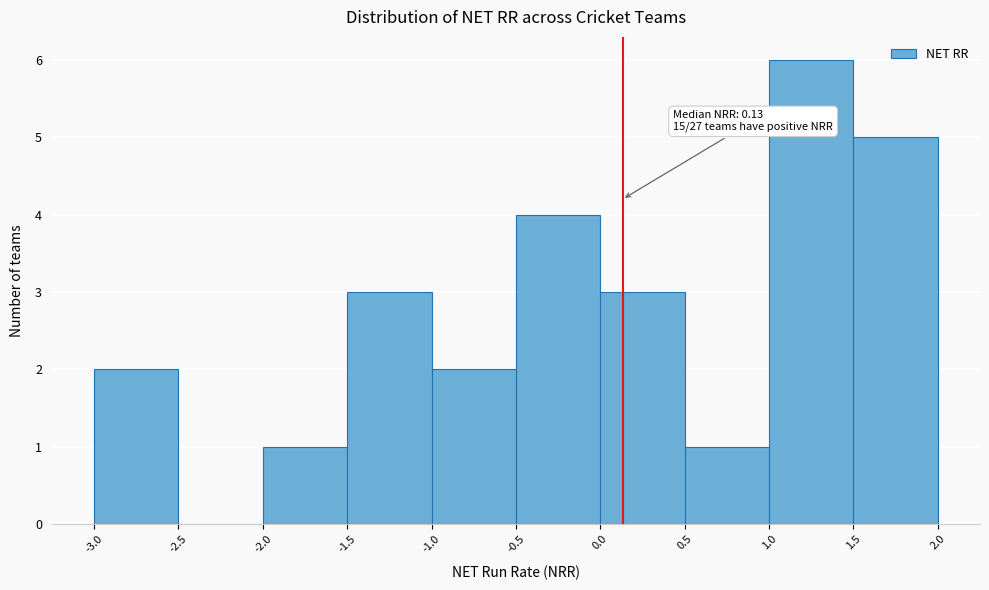

Which range on the x-axis has the tallest bar?

1.0 to 1.5